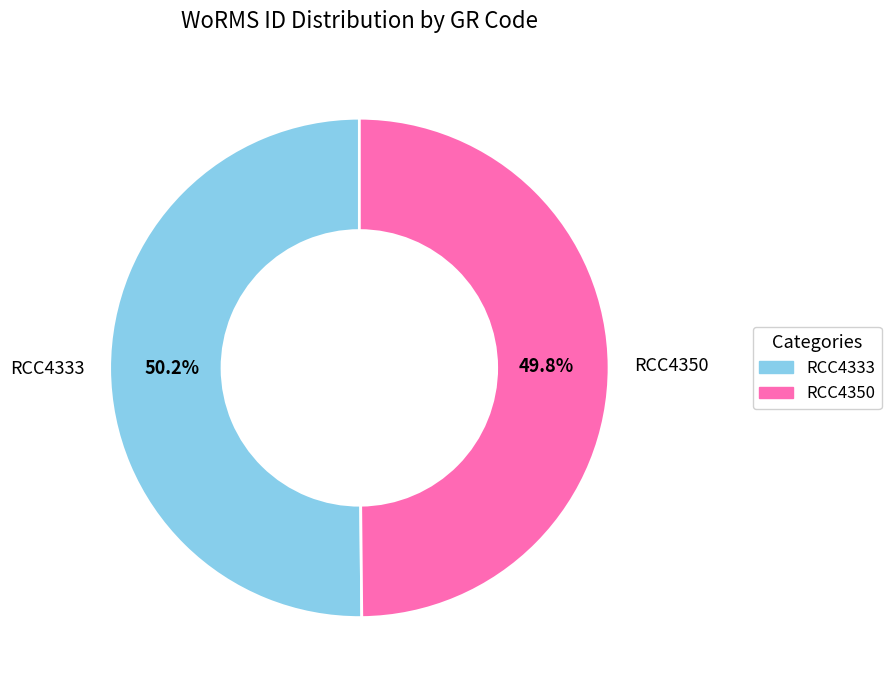

How many segments does this pie chart have?

2